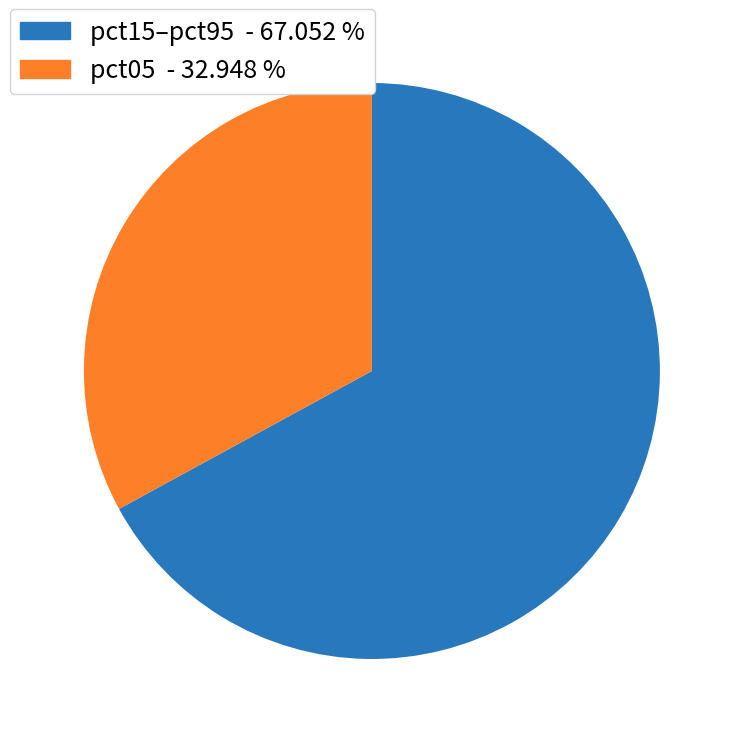

Is there any slice that represents more than half of the pie?

Yes